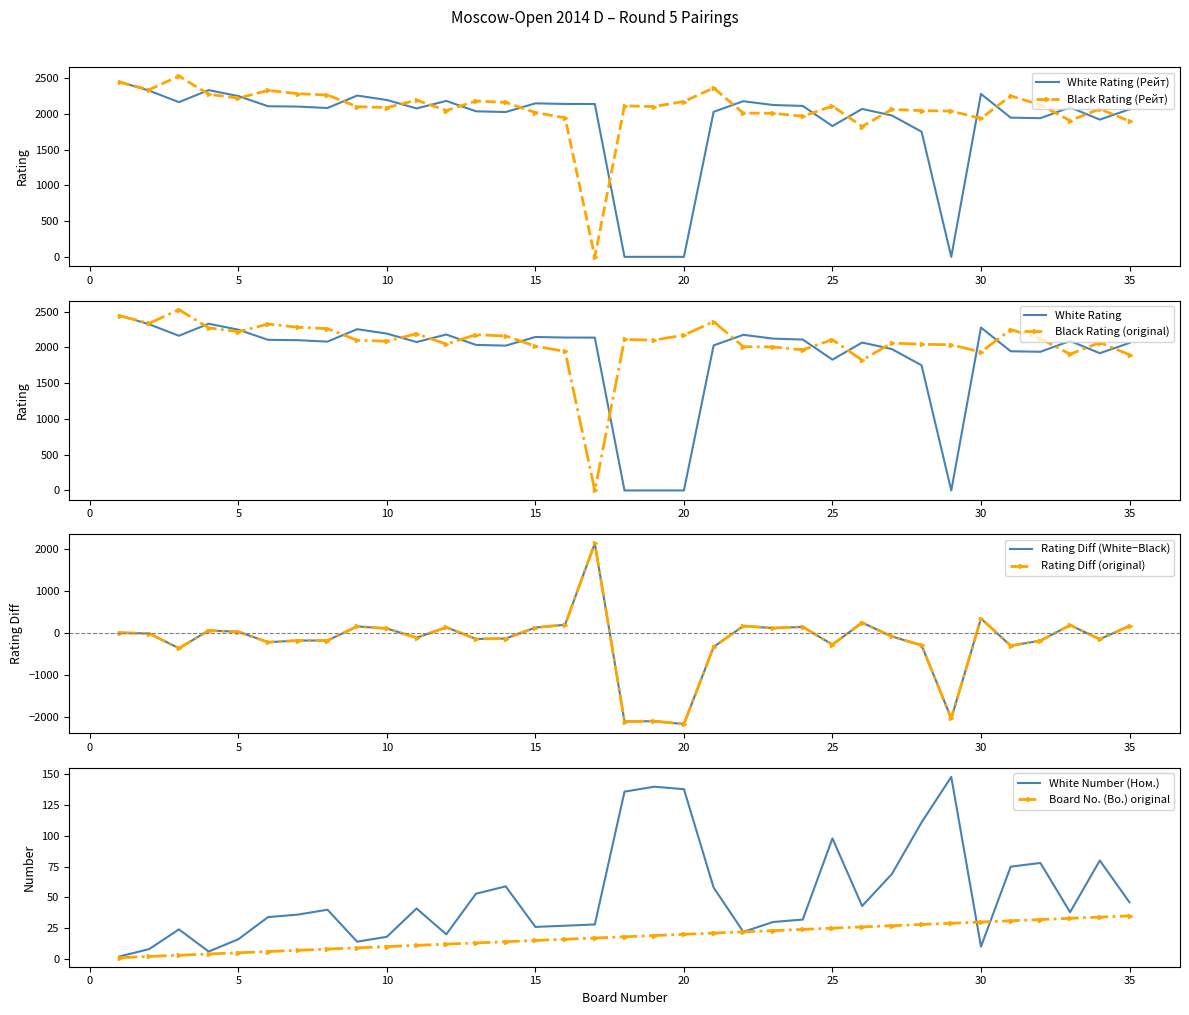

True or false: White Rating (Рейт) and Black Rating (Рейт) intersect in this chart.

True